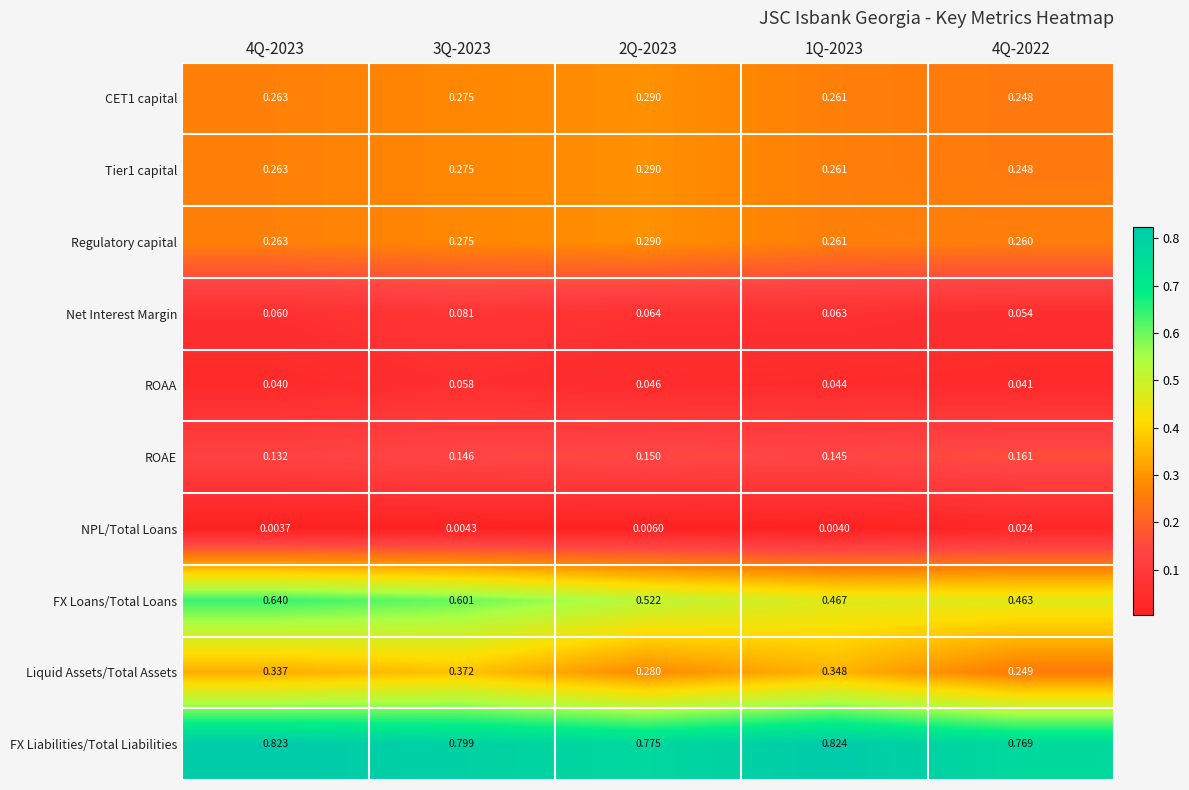

Which series has the widest spread of values?

FX Loans/Total Loans